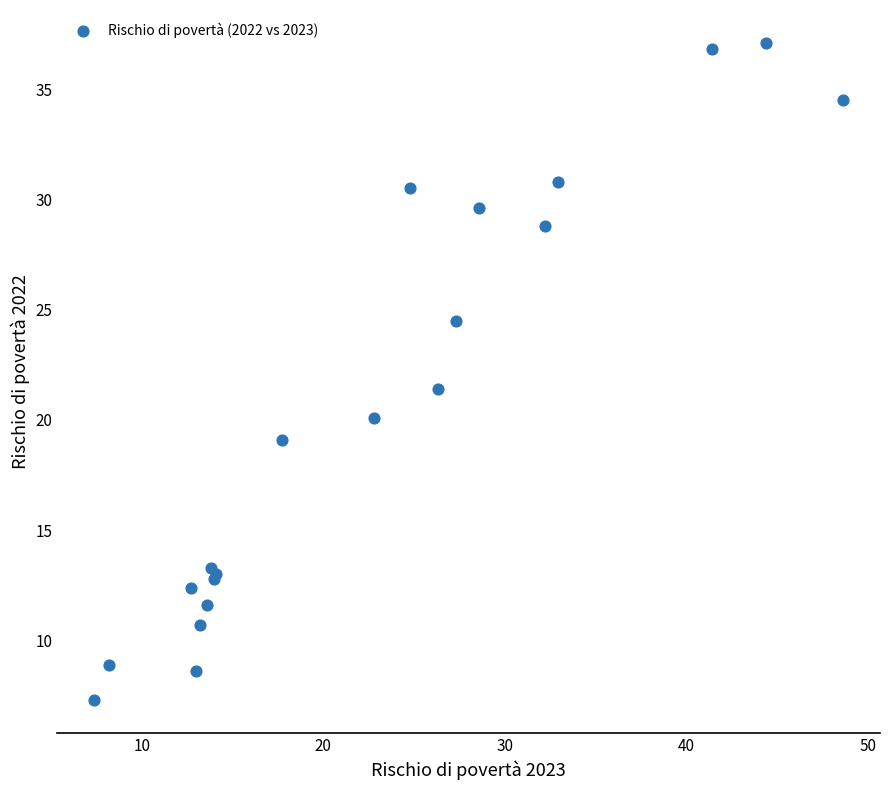

What Y value in the scatter plot is closest to 22?

21.4